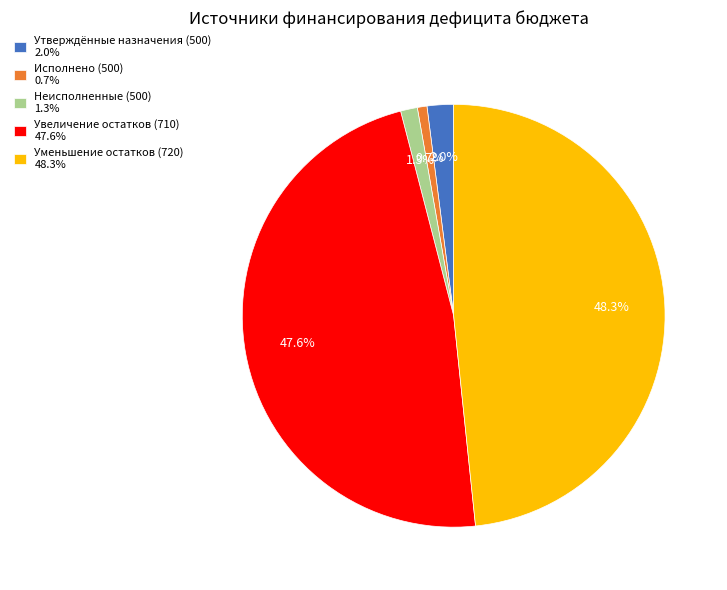

To the nearest percent, what portion does Увеличение остатков (710) represent?

48%